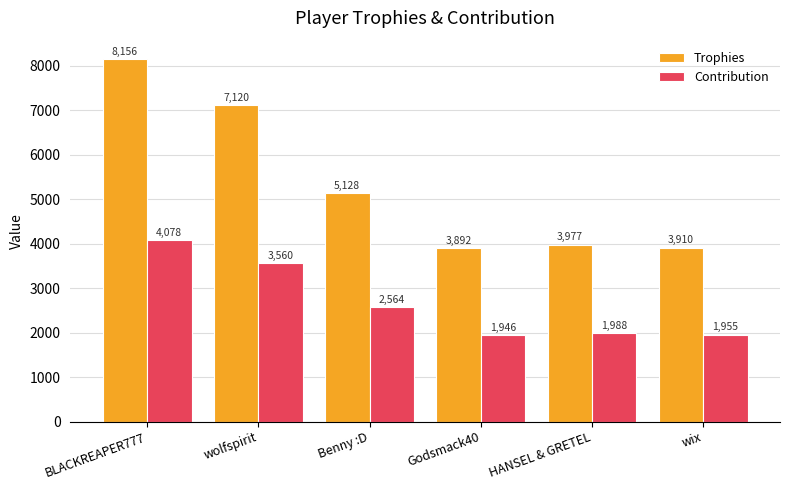

How many bars are there in total?

12